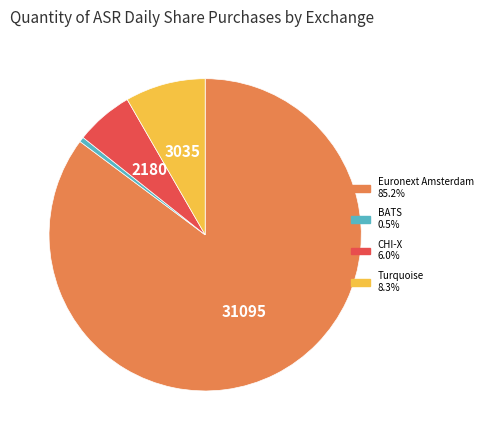

Is there a majority slice in this chart?

Yes